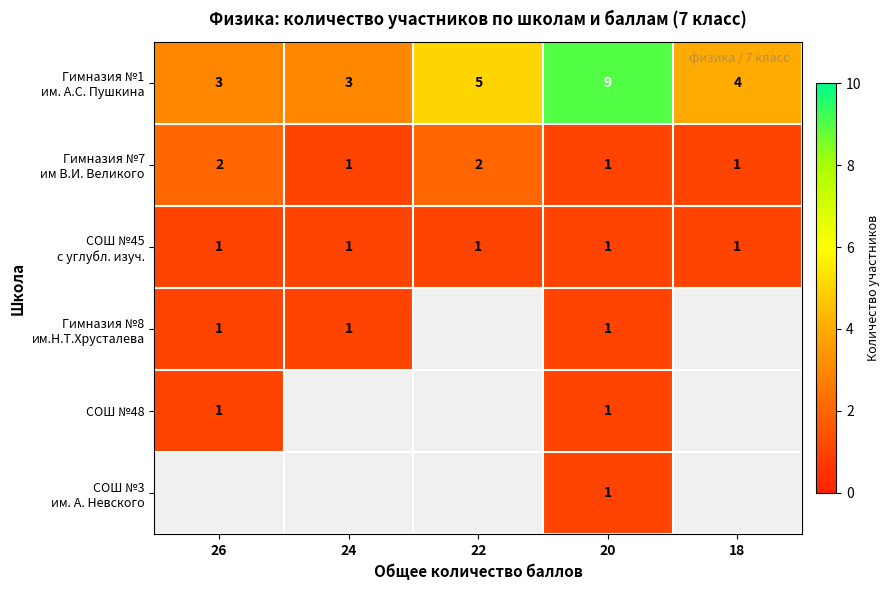

How many positive values does the Гимназия №8 им.Н.Т.Хрусталева series have?

3